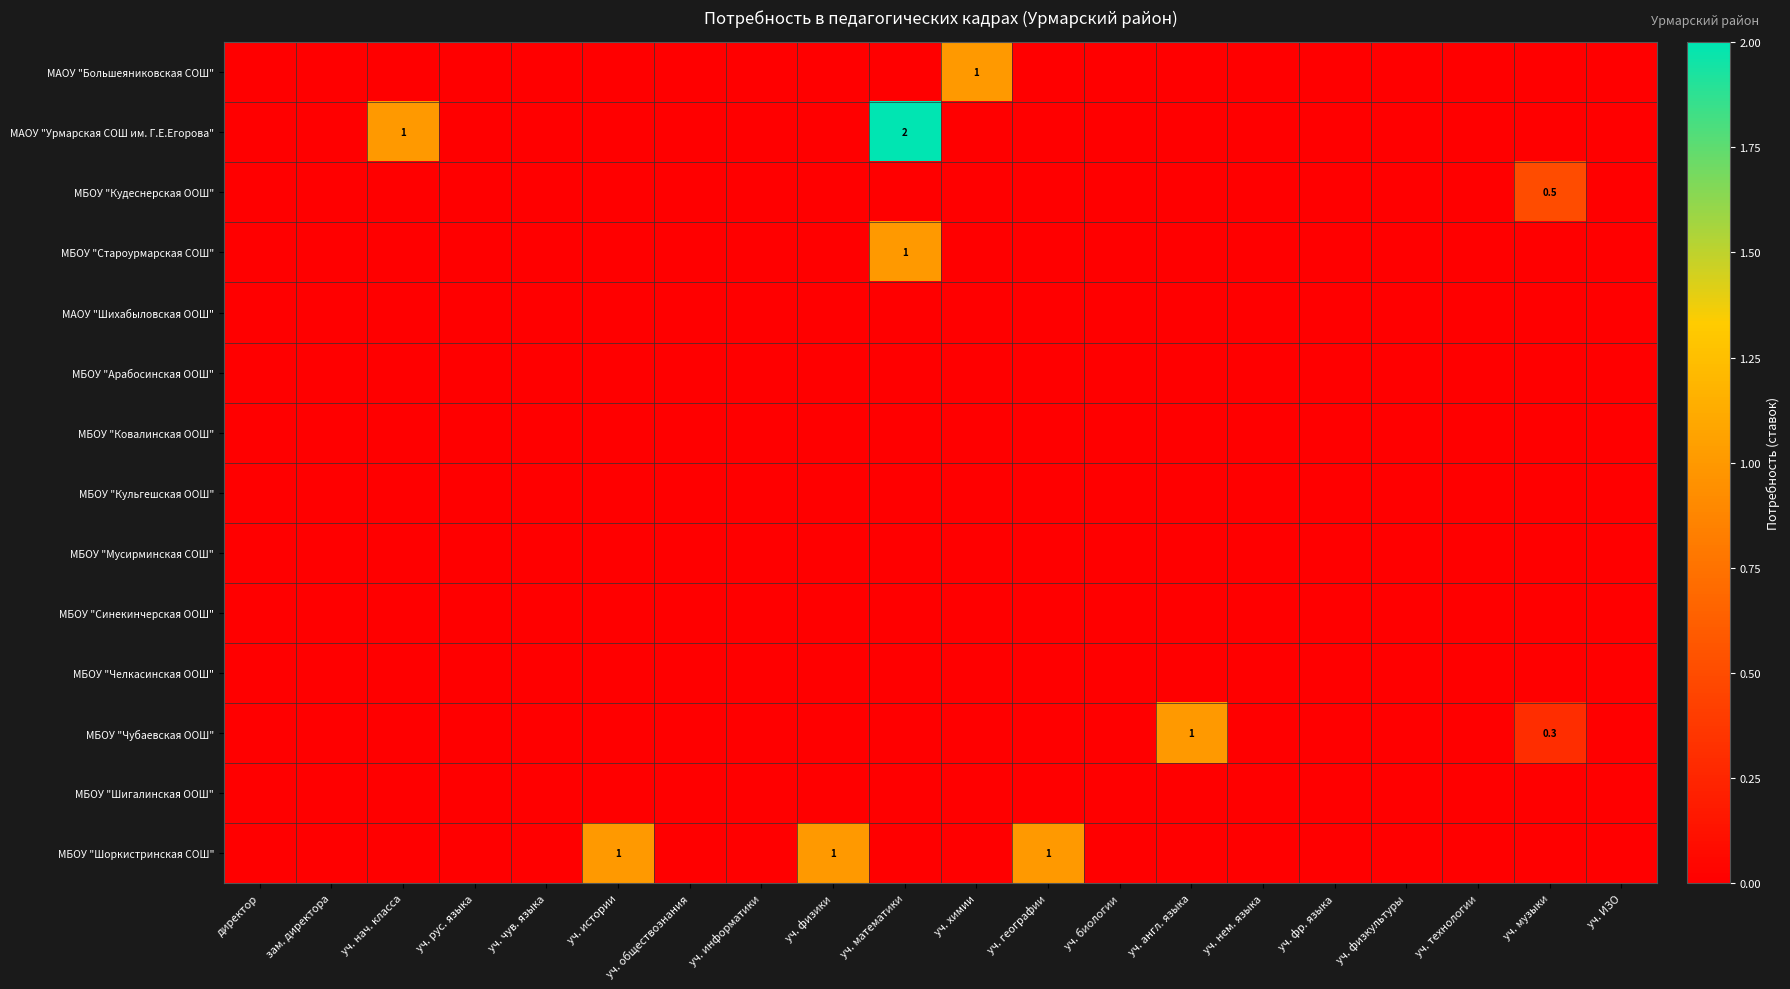

How many data points does each series have?

20